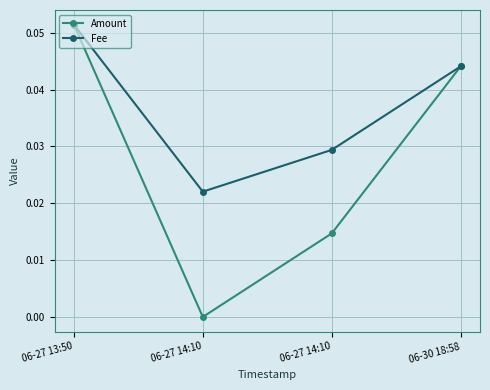

Rank the series by their average value, from lowest to highest.

Amount, Fee